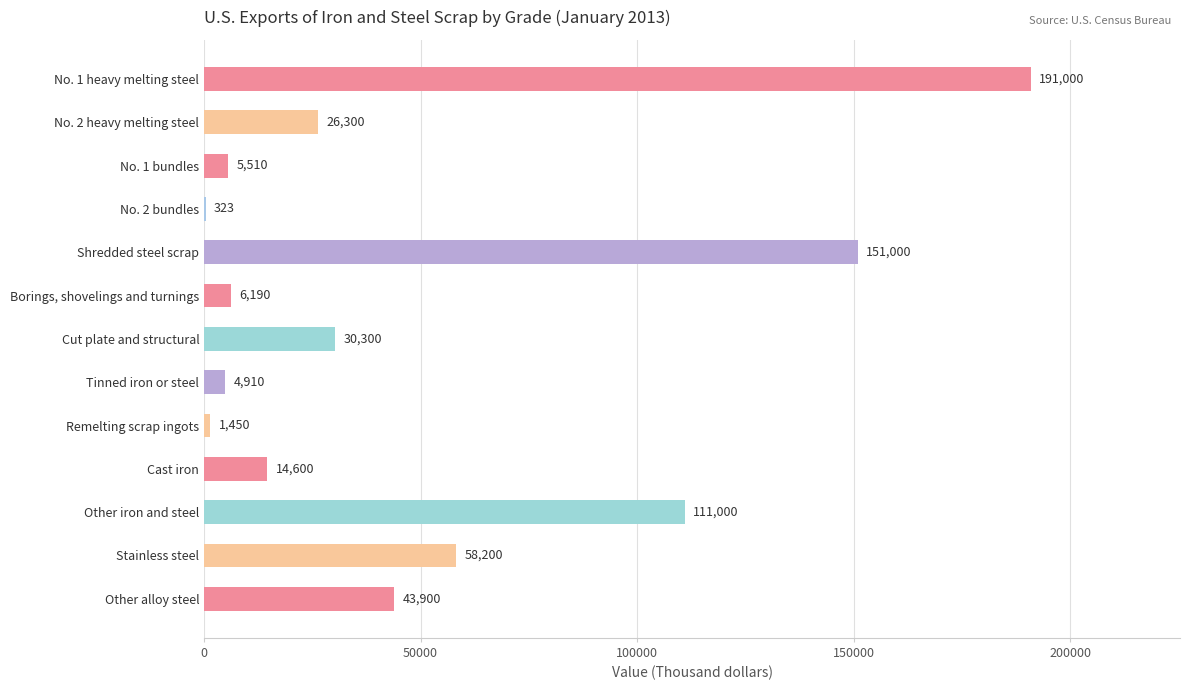

What is the sum of all values?

644683